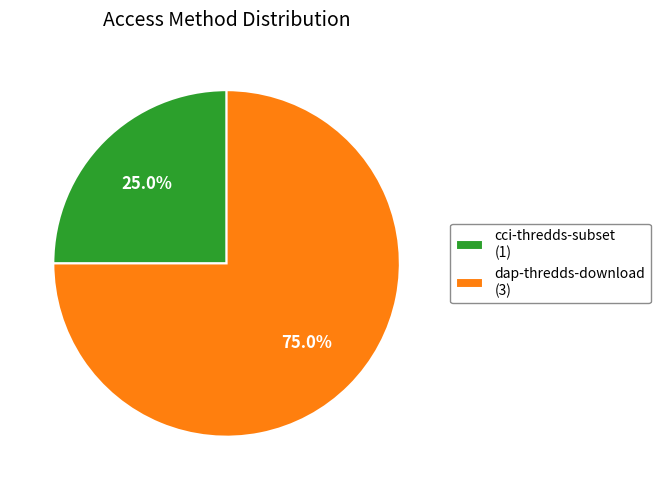

How much of the chart is everything except dap-thredds-download?

25.0%